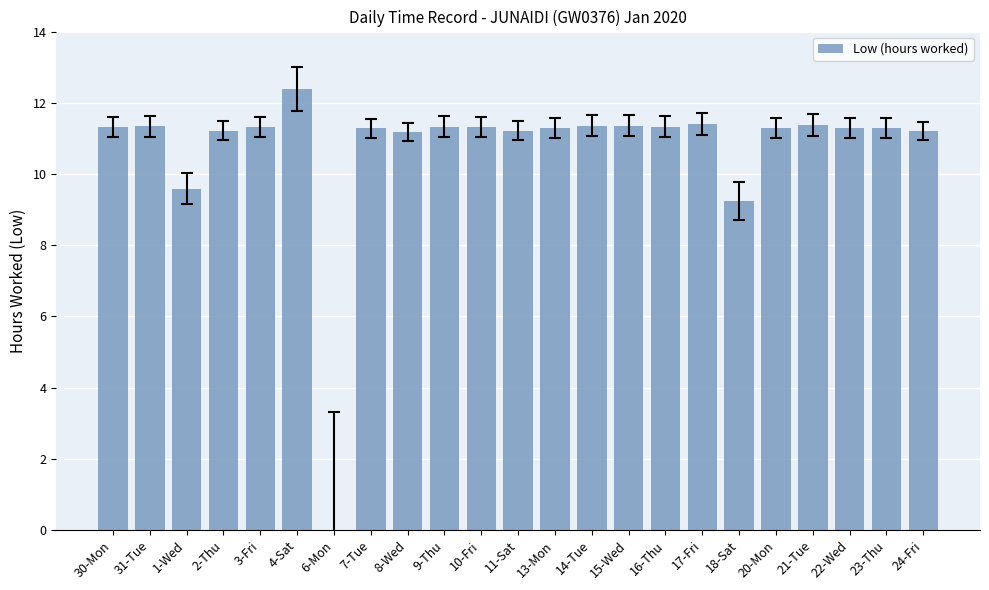

True or false: the data shows 19.0 at 9-Thu.

False